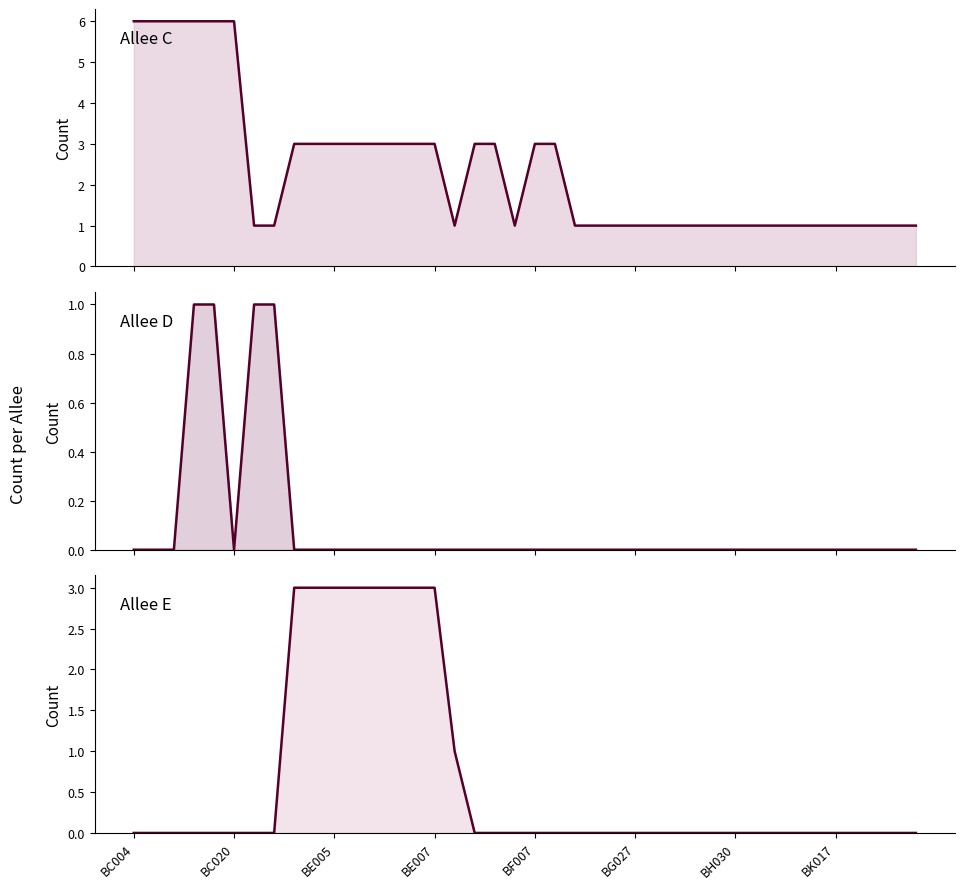

Count the D line values in the range 0 to 1.

40